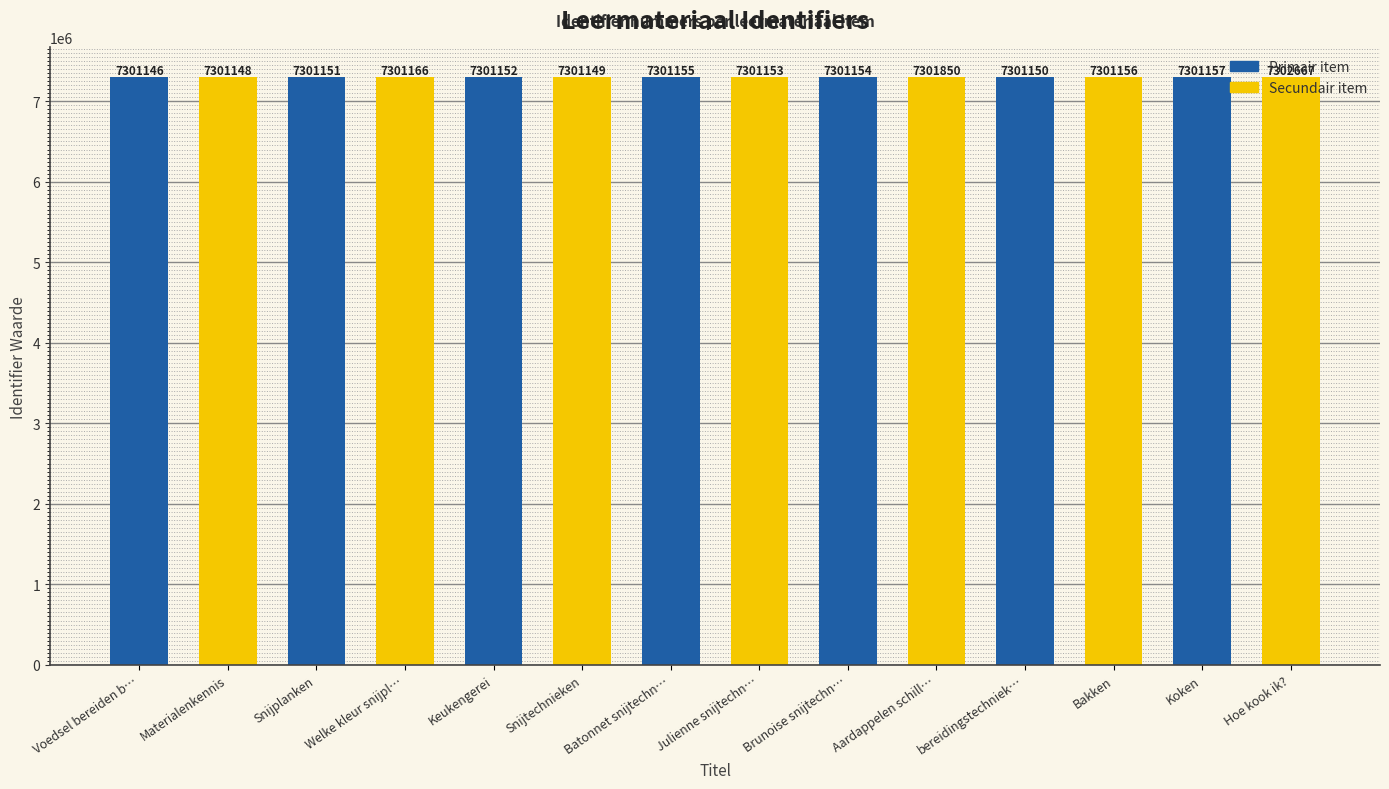

The chart shows a value of 12943673 at Snijplanken. True or false?

False